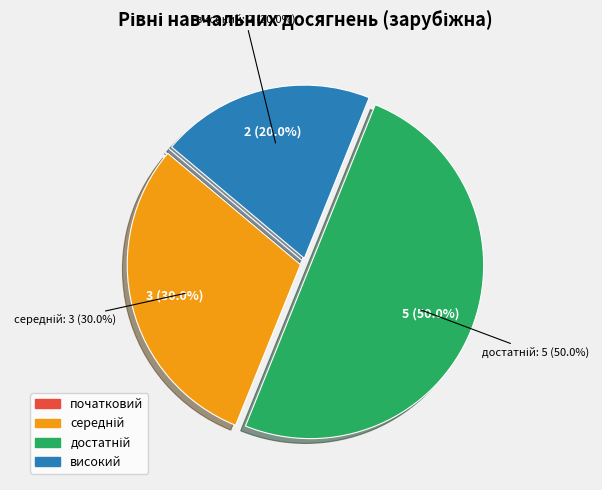

Does достатній represent more than half of the total?

No